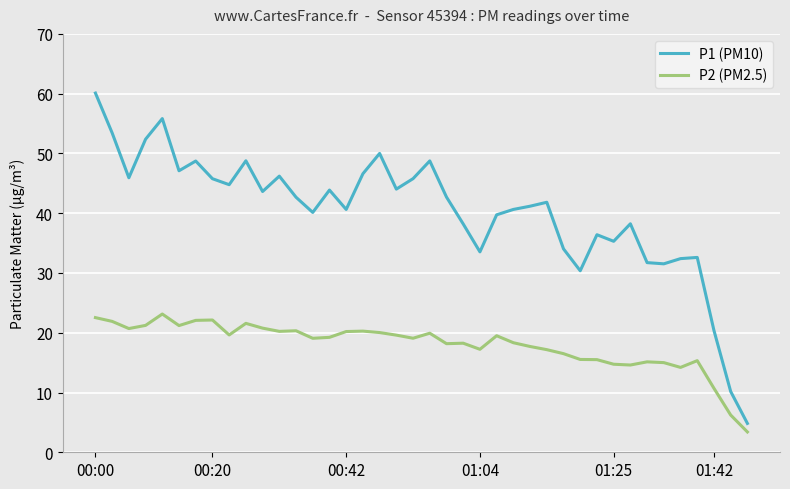

At how many categories does at least one series exceed 35?

30